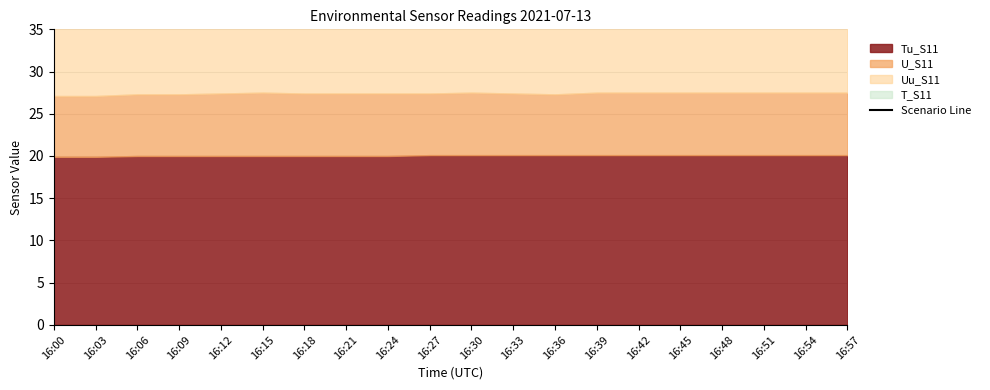

How many interior local peaks (higher than both neighbors) does the data have?

2